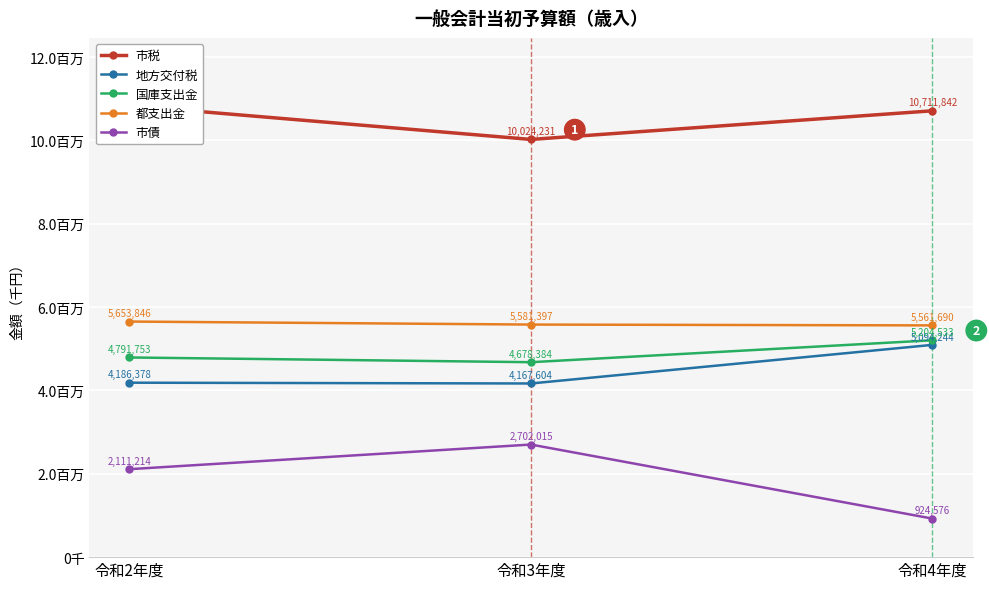

The value of 市債 at 令和4年度 is 924576. True or false?

True